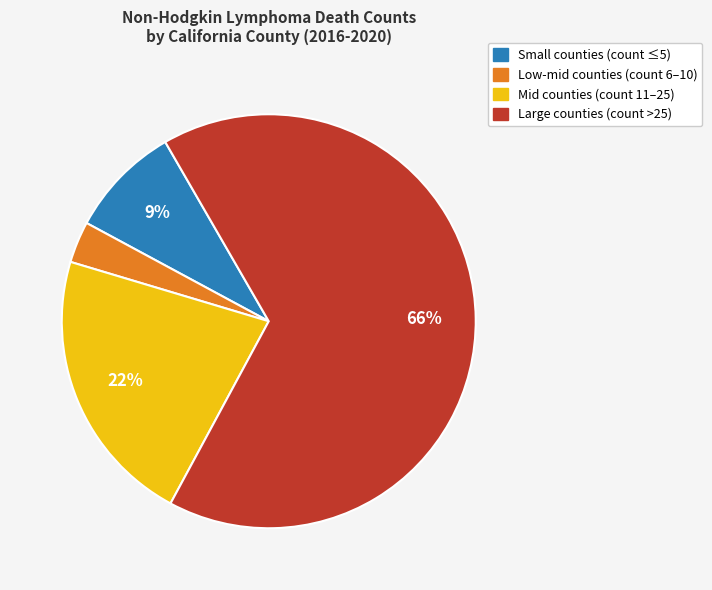

To the nearest percent, what is the average slice percentage?

25%